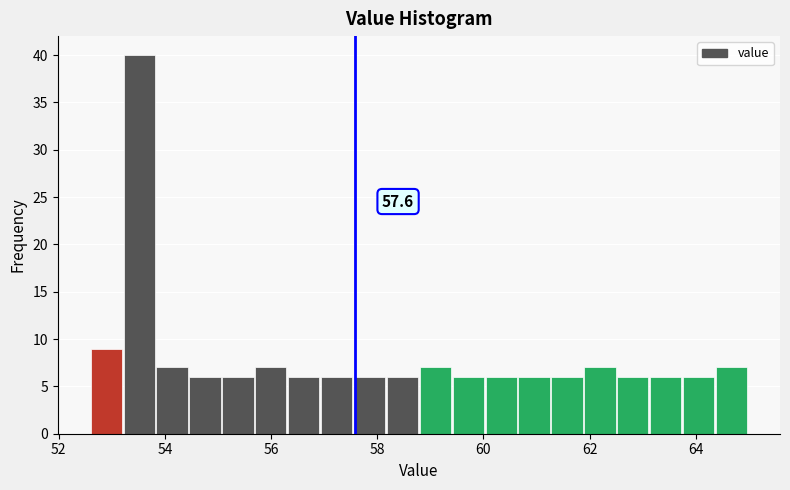

Read against the x-axis, roughly where is the centre of the tallest bar?

53.6